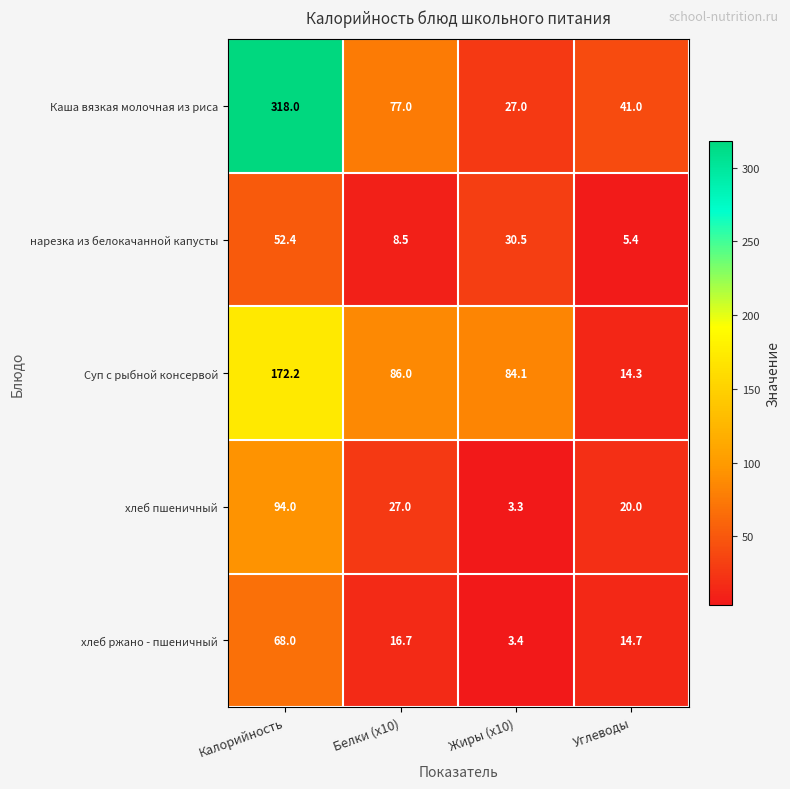

Reading left to right, what are all the values shown in this chart?

Каша вязкая молочная из риса: 318.0	77.0	27.0	41.0
нарезка из белокачанной капусты: 52.4	8.5	30.5	5.4
Суп с рыбной консервой: 172.2	86.0	84.1	14.3
хлеб пшеничный: 94.0	27.0	3.3	20.0
хлеб ржано - пшеничный: 68.0	16.7	3.4	14.7